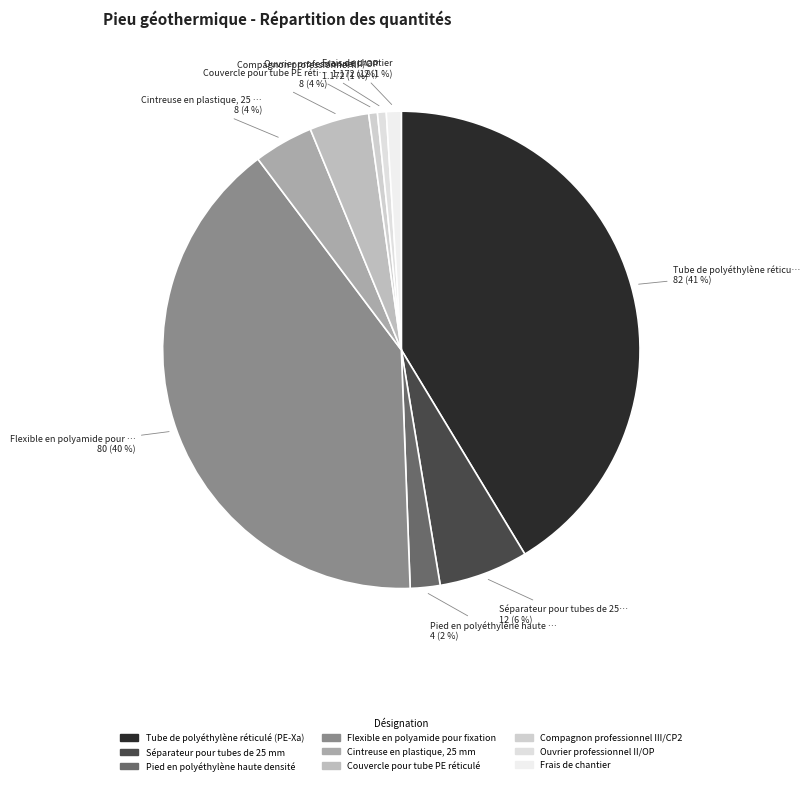

Which category has the smallest portion of the pie?

Compagnon professionnel III/CP2